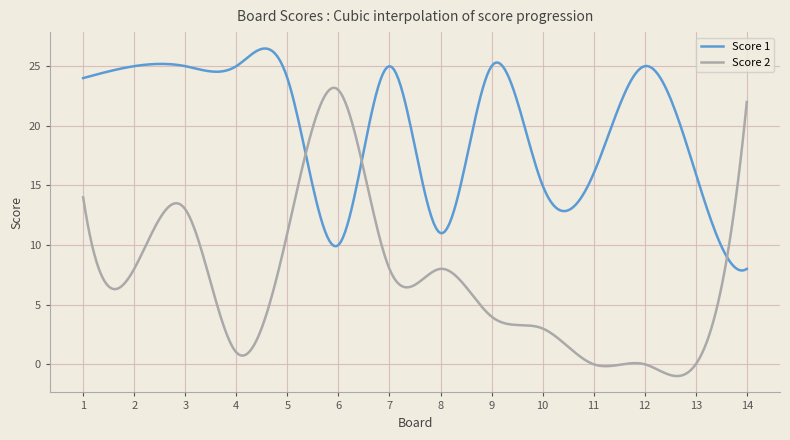

How many times do Score 1 and Score 2 cross each other?

3